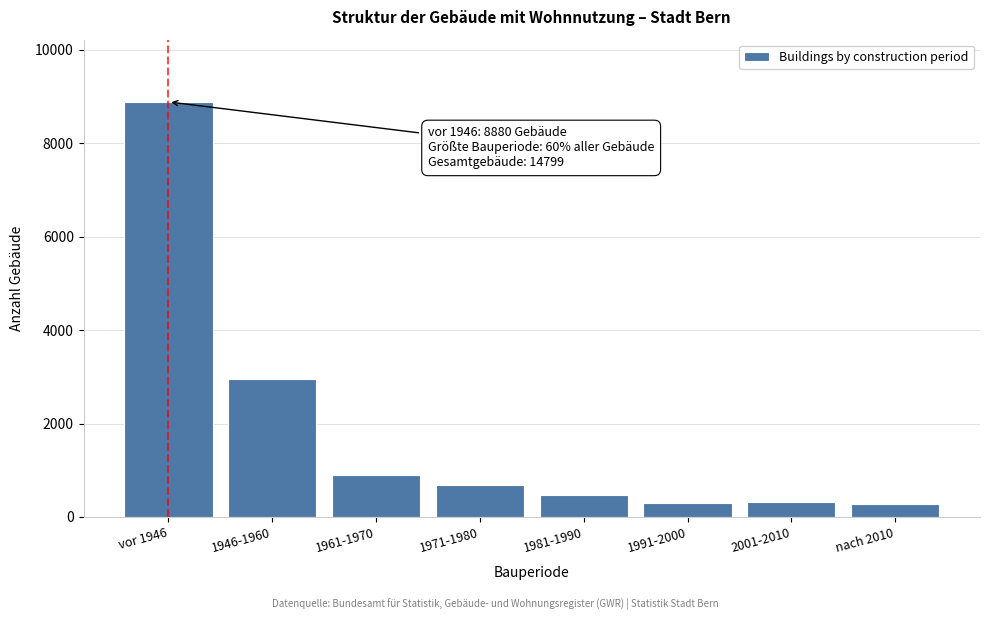

What is the value of the 4th bar from the left?

675